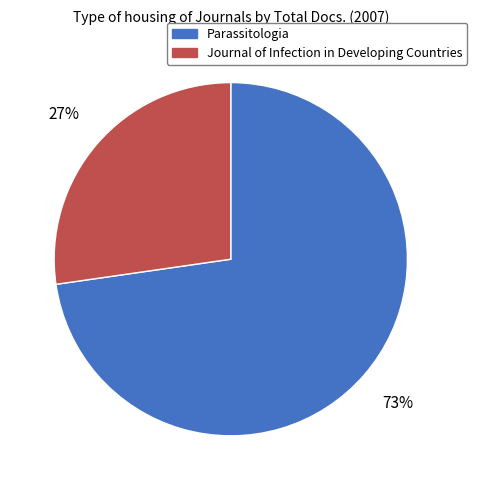

Do Parassitologia and Journal of Infection in Developing Countries together represent more than half of the pie?

Yes